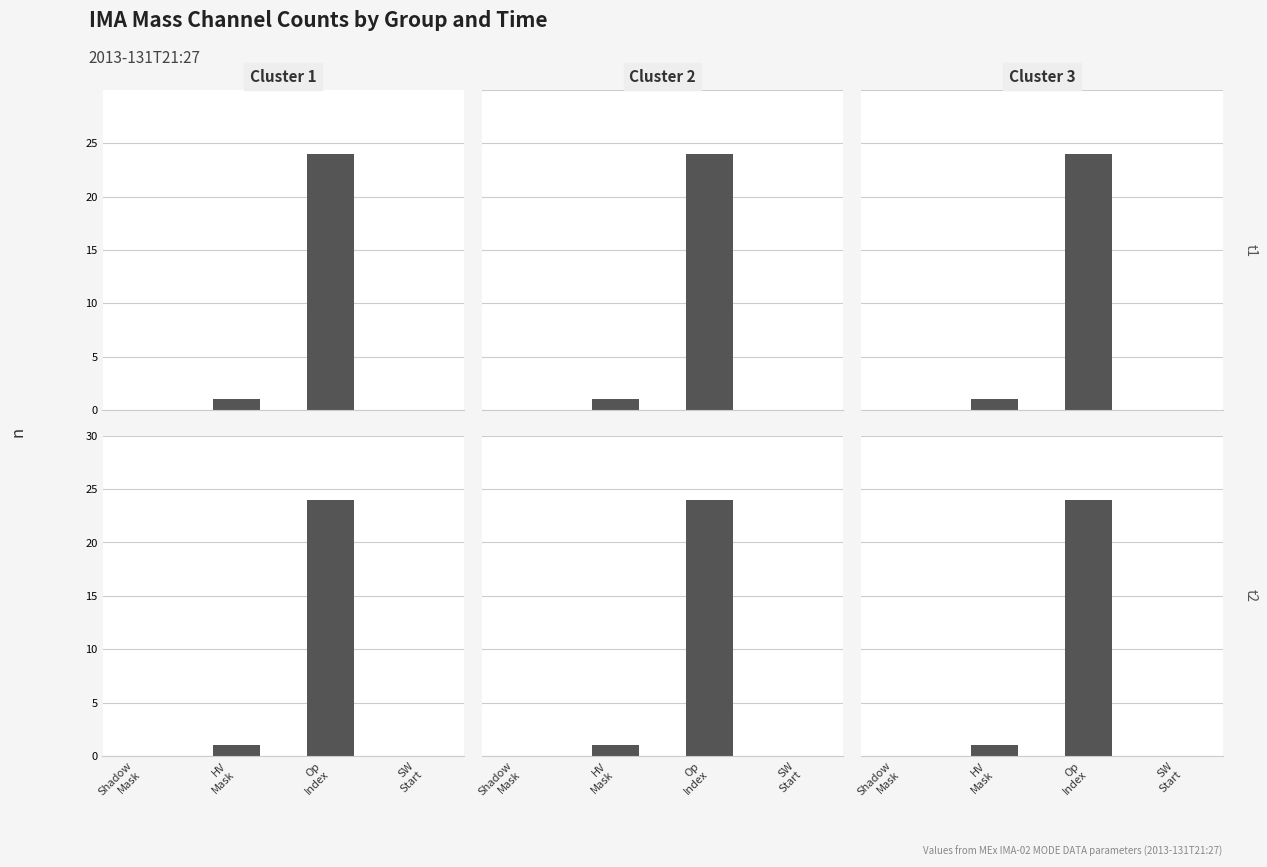

Reading right to left, list all the values displayed in this chart.

Cluster 1: 0	24	1	0
Cluster 2: 0	24	1	0
Cluster 3: 0	24	1	0